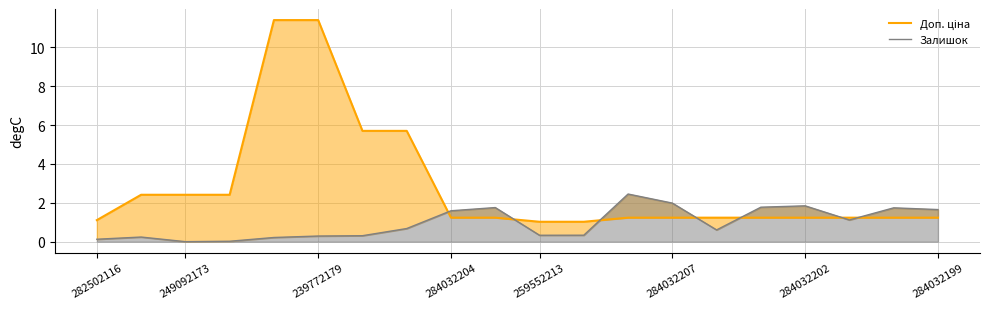

The Доп. ціна series shows 1.2 at 18. True or false?

True